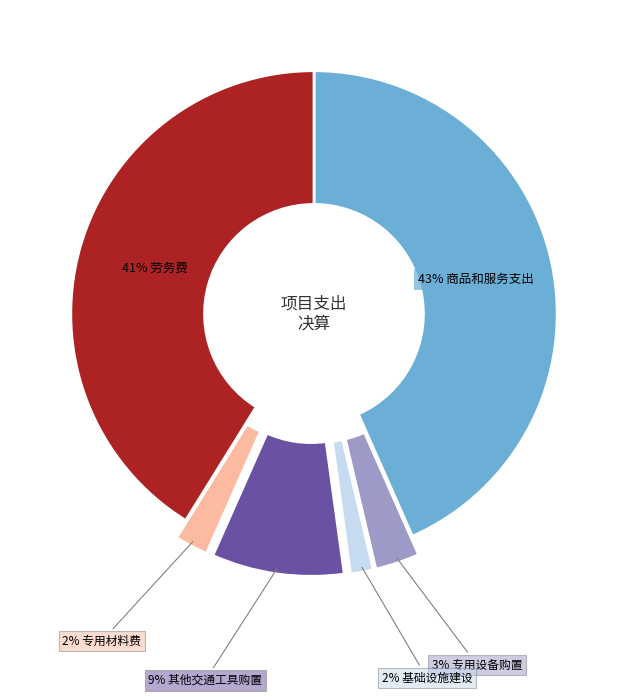

To the nearest percent, what is the average slice percentage?

17%